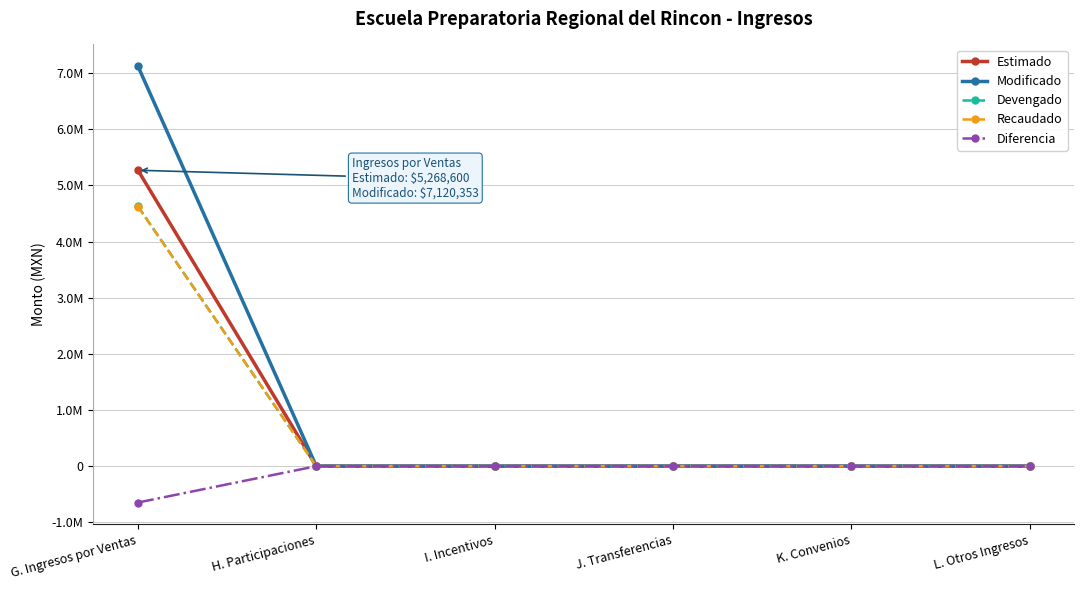

The Recaudado series shows 3177190.7 at I. Incentivos. True or false?

False